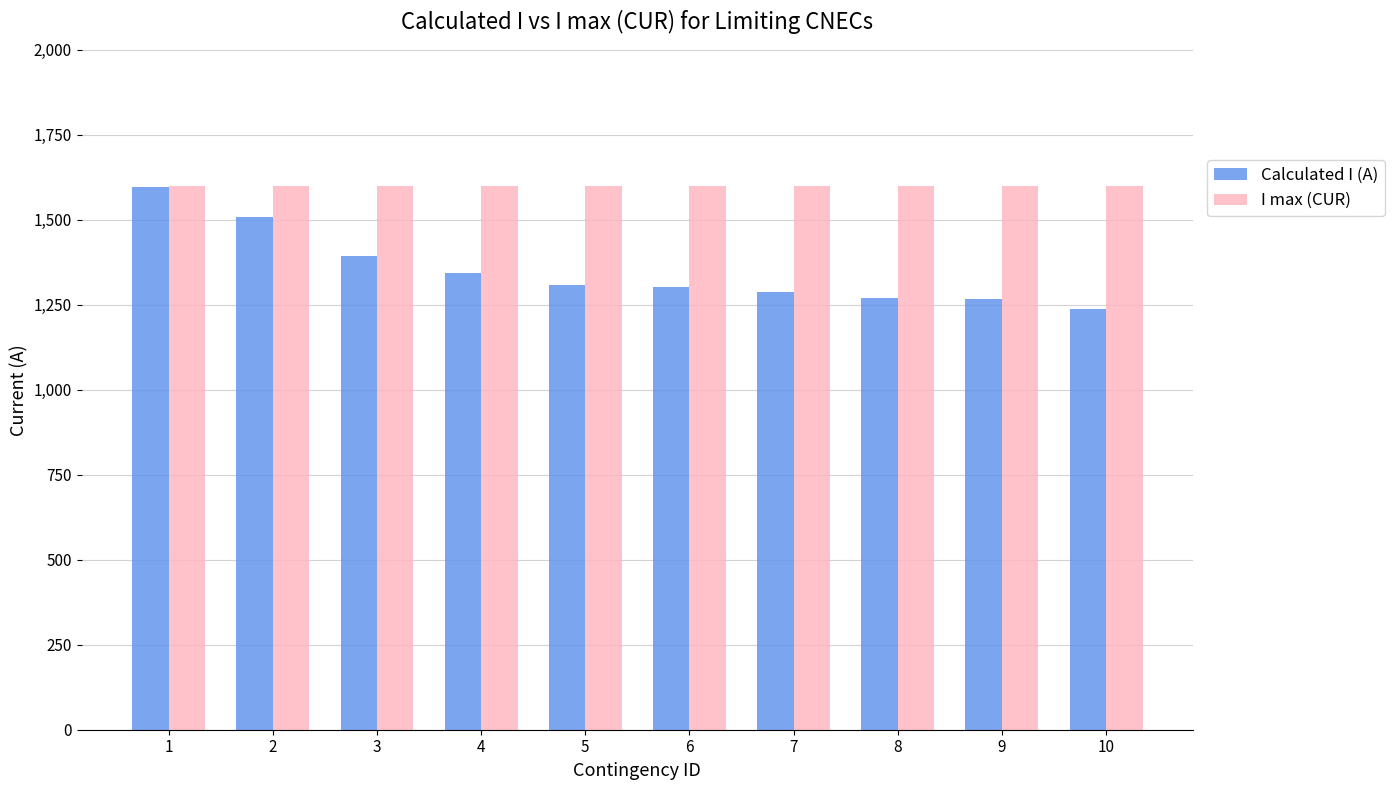

List the series in order of their overall mean, highest first.

I max (CUR), Calculated I (A)